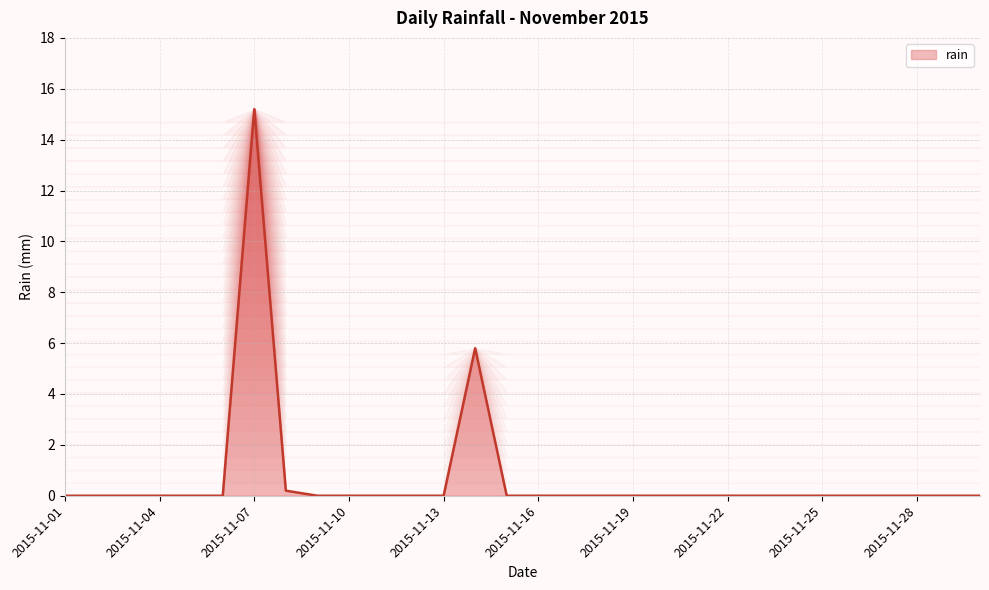

True or false: there are more than 0 points higher than both neighbors.

True